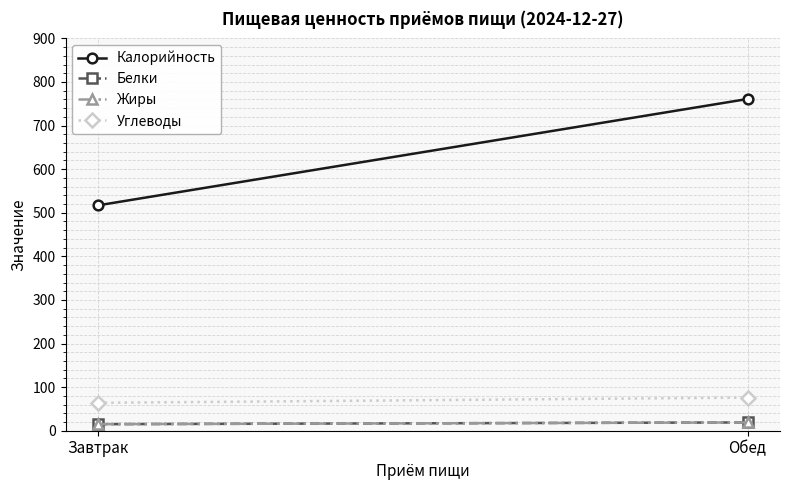

What is the average value of the Жиры series?

17